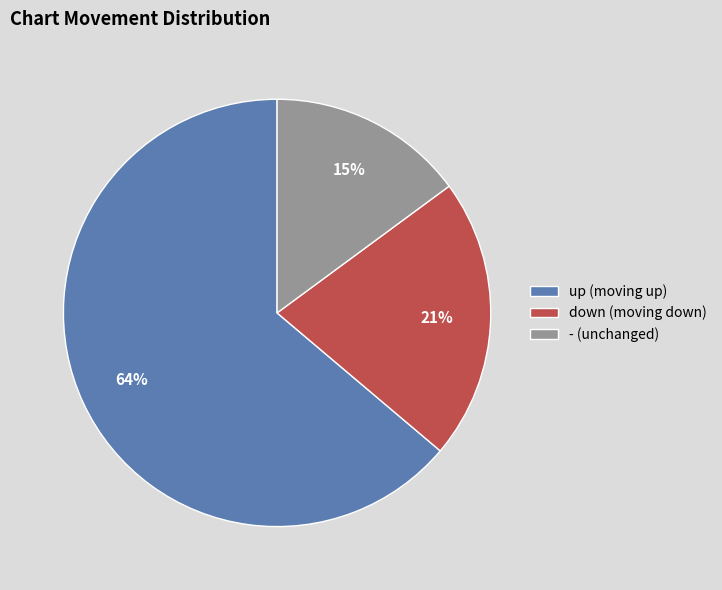

To the nearest percent, what is the difference between the up and down slice percentages?

43%